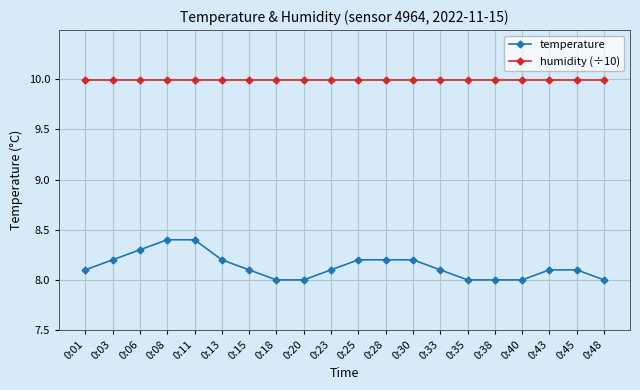

List the series in order of their overall mean, lowest first.

temperature, humidity (÷10)